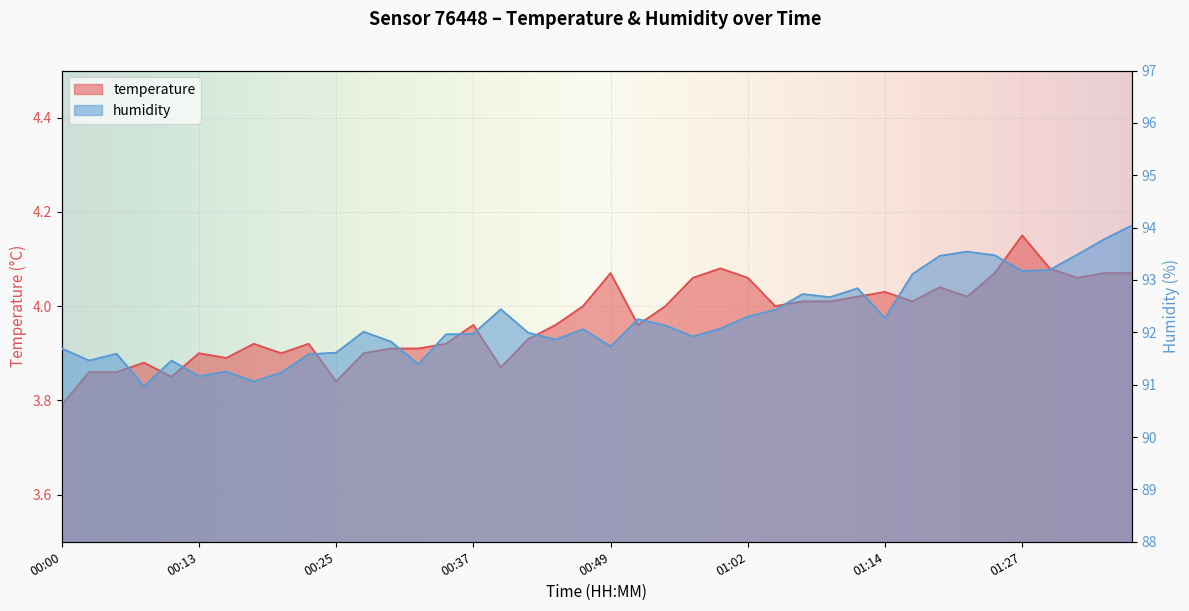

Which series has the largest range (max minus min)?

humidity